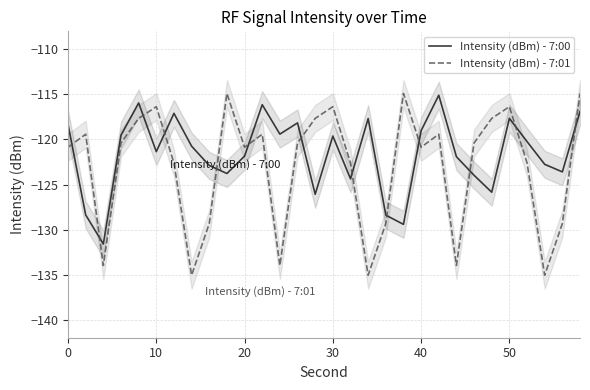

What is the difference between the second highest and minimum values in the Intensity (dBm) - 7:01 series?

20.2